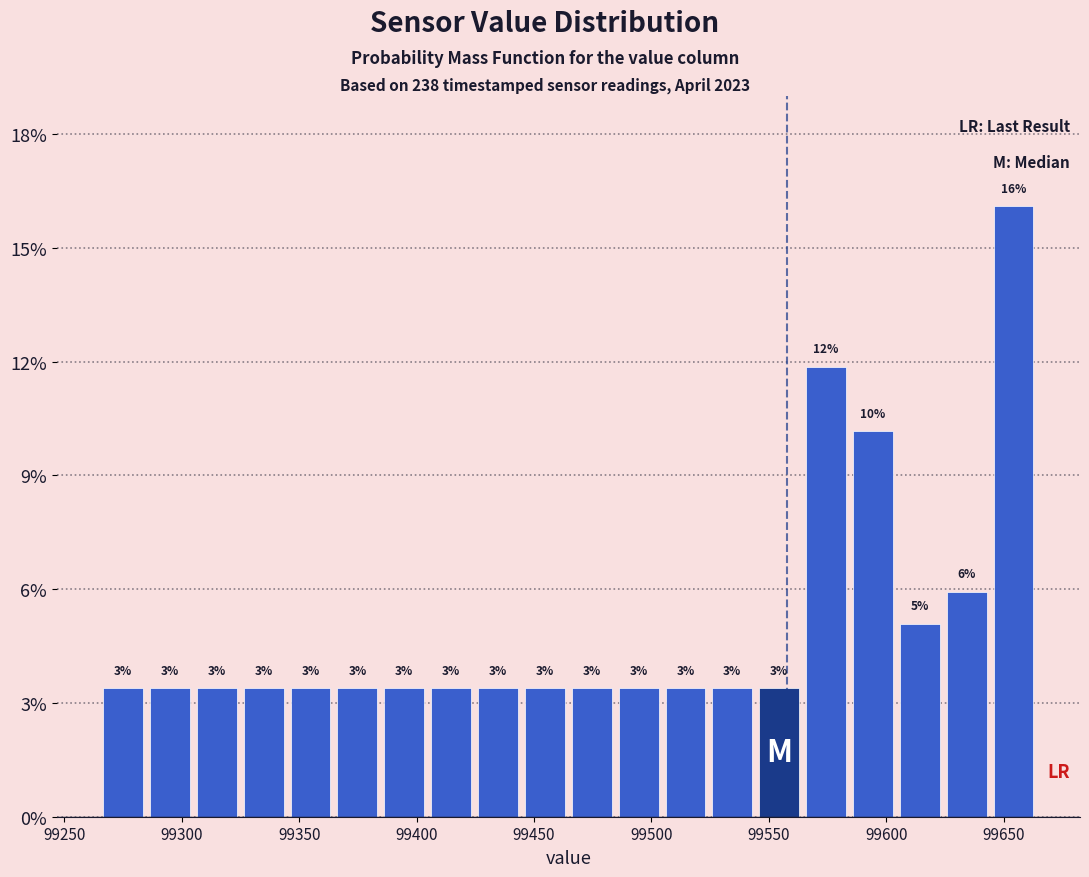

Around what value on the x-axis is the tallest bar? Give the approximate position of its centre, as read against the axis.

99655